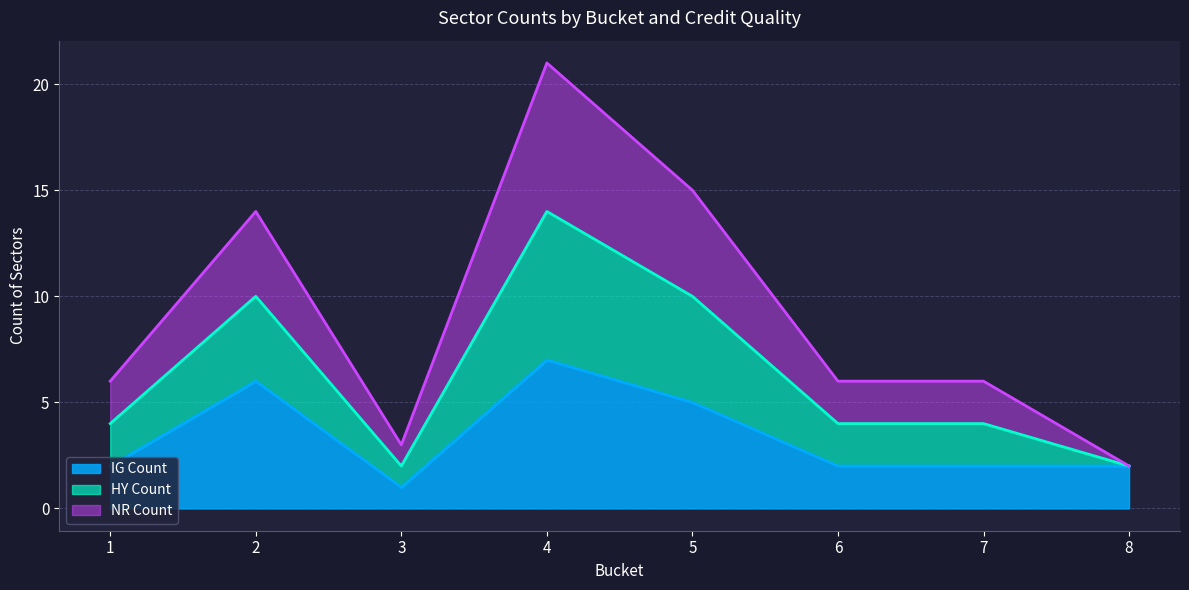

At how many categories does at least one series exceed 19?

1